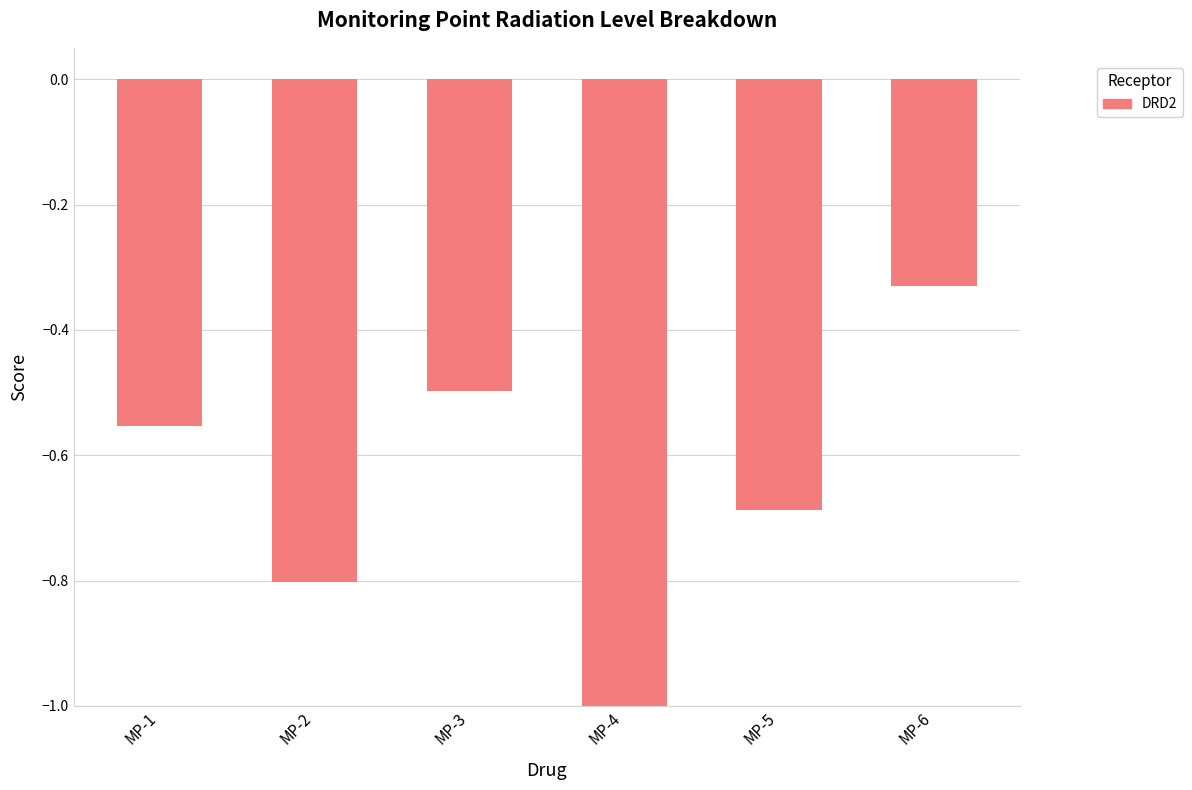

Rank the categories by value from highest to lowest.

MP-6, MP-3, MP-1, MP-5, MP-2, MP-4